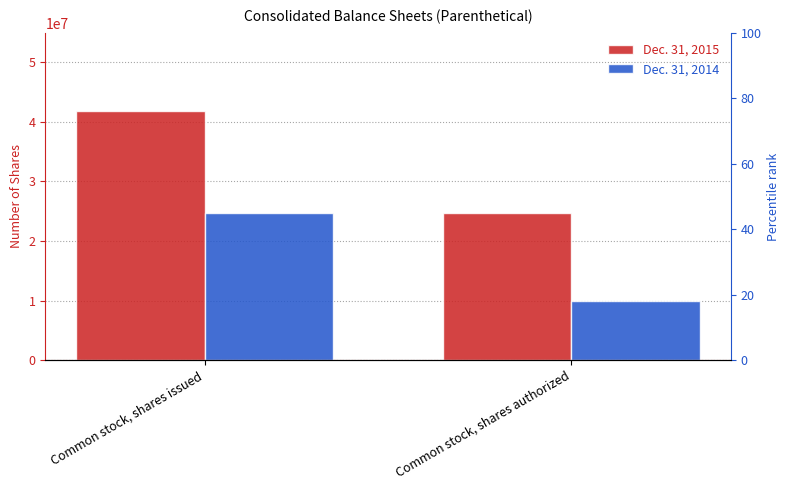

Rank the categories by Dec. 31, 2015 value from highest to lowest.

Common stock, shares issued, Common stock, shares authorized